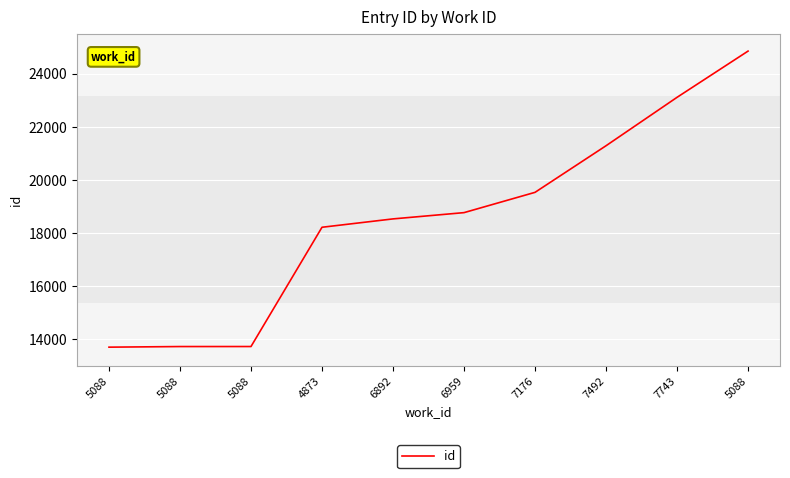

What value does the data have at 7492, to the nearest 100?

21300